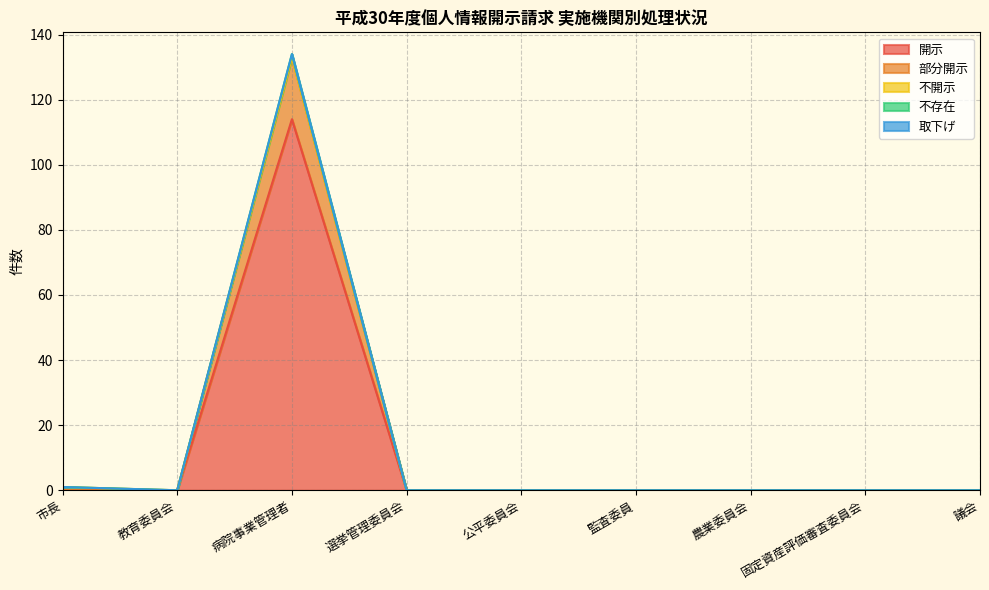

True or false: 開示 has more than 2 points higher than both neighbors.

False